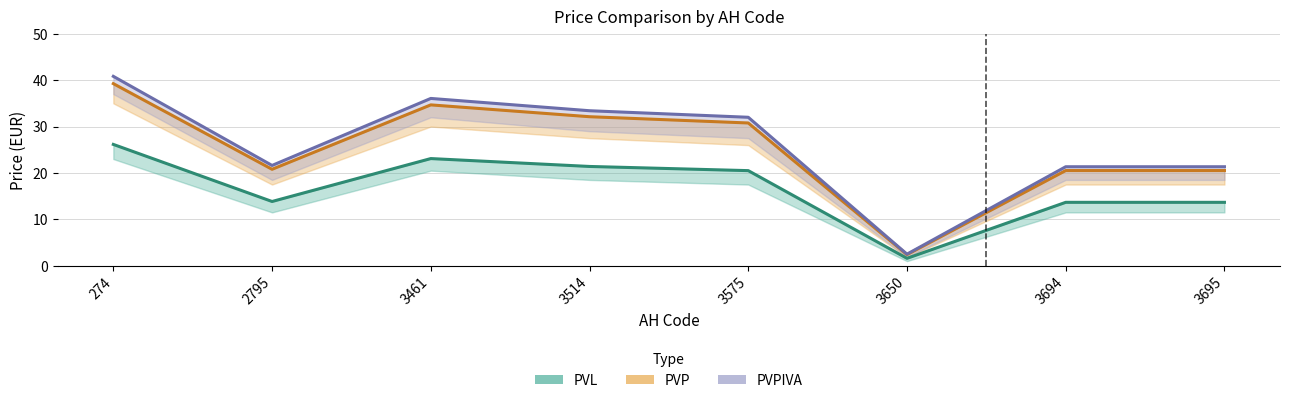

True or false: PVL has a value of 23.1 at 3461.

True